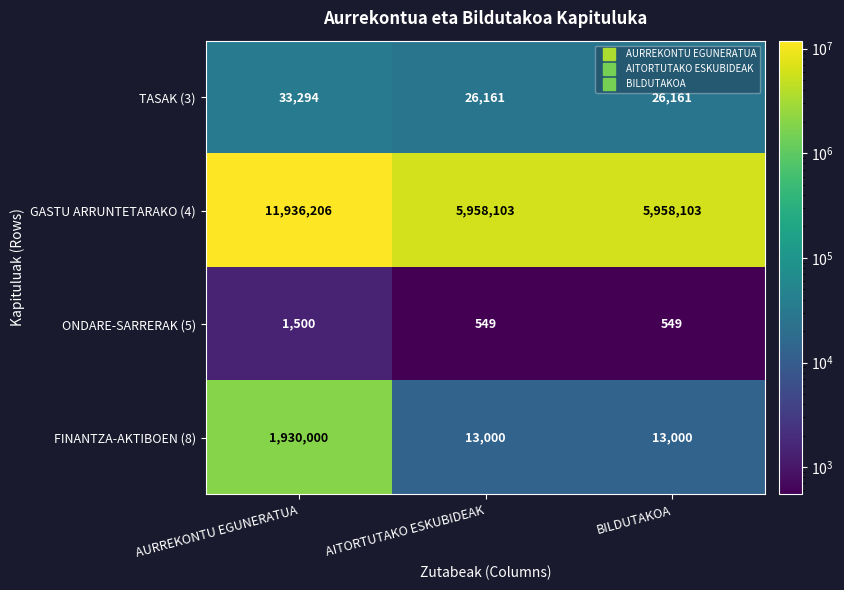

At AITORTUTAKO ESKUBIDEAK, list the series in order from largest to smallest.

GASTU ARRUNTETARAKO (4), TASAK (3), FINANTZA-AKTIBOEN (8), ONDARE-SARRERAK (5)